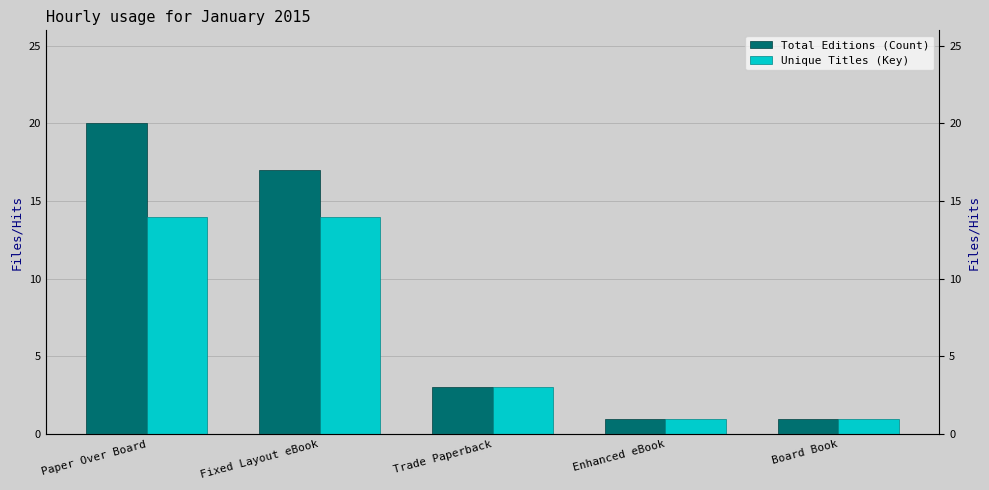

True or false: Unique Titles (Key) has a value of 2 at Enhanced eBook.

False